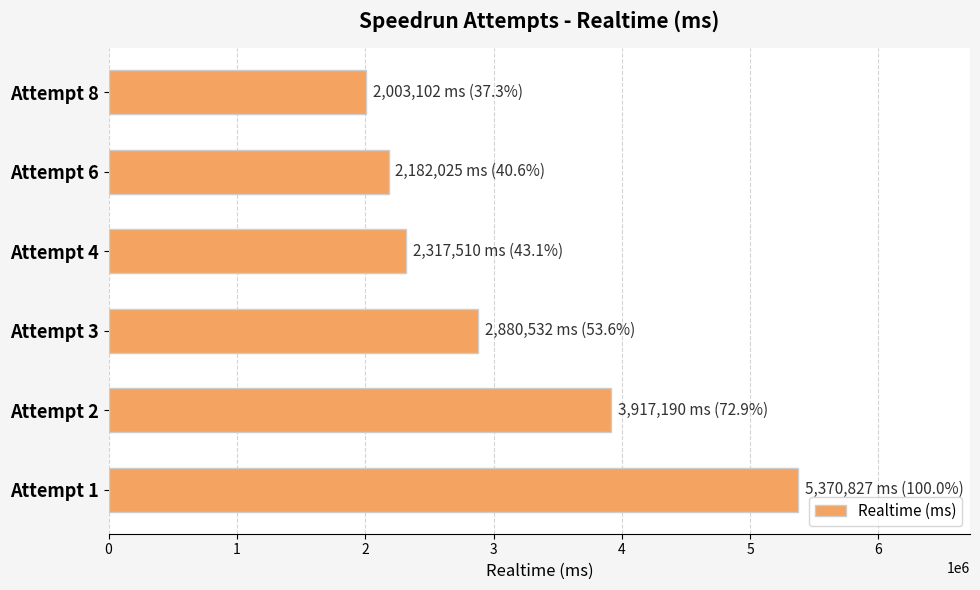

What is the value of the 3rd bar from the top?

2317510